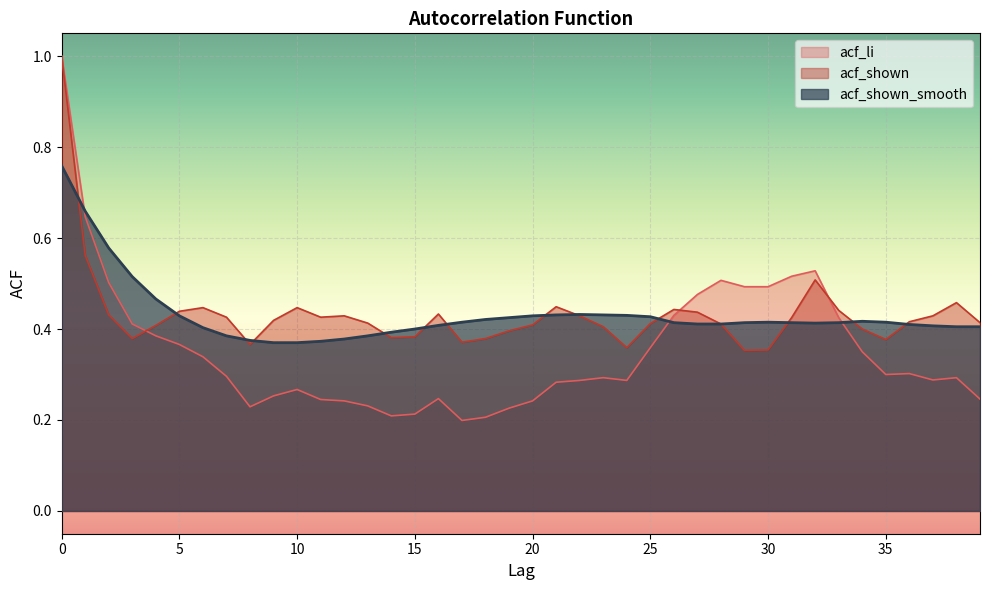

Is it true that acf_shown_smooth equals 0.2 at 15?

False